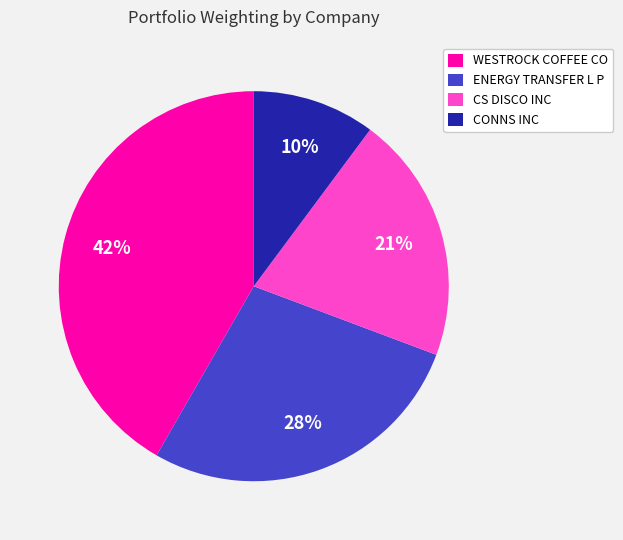

Rank the categories by value from highest to lowest.

WESTROCK COFFEE CO, ENERGY TRANSFER L P, CS DISCO INC, CONNS INC